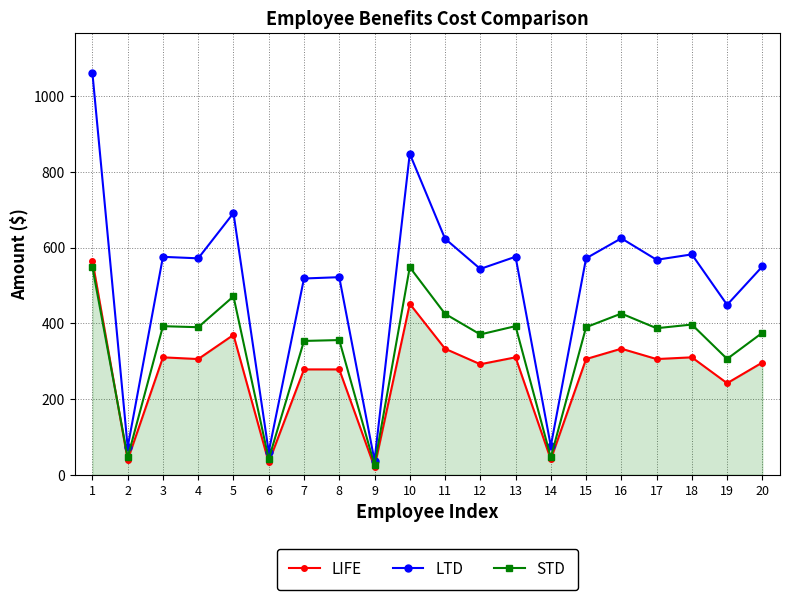

True or false: LTD and STD cross at least once.

False